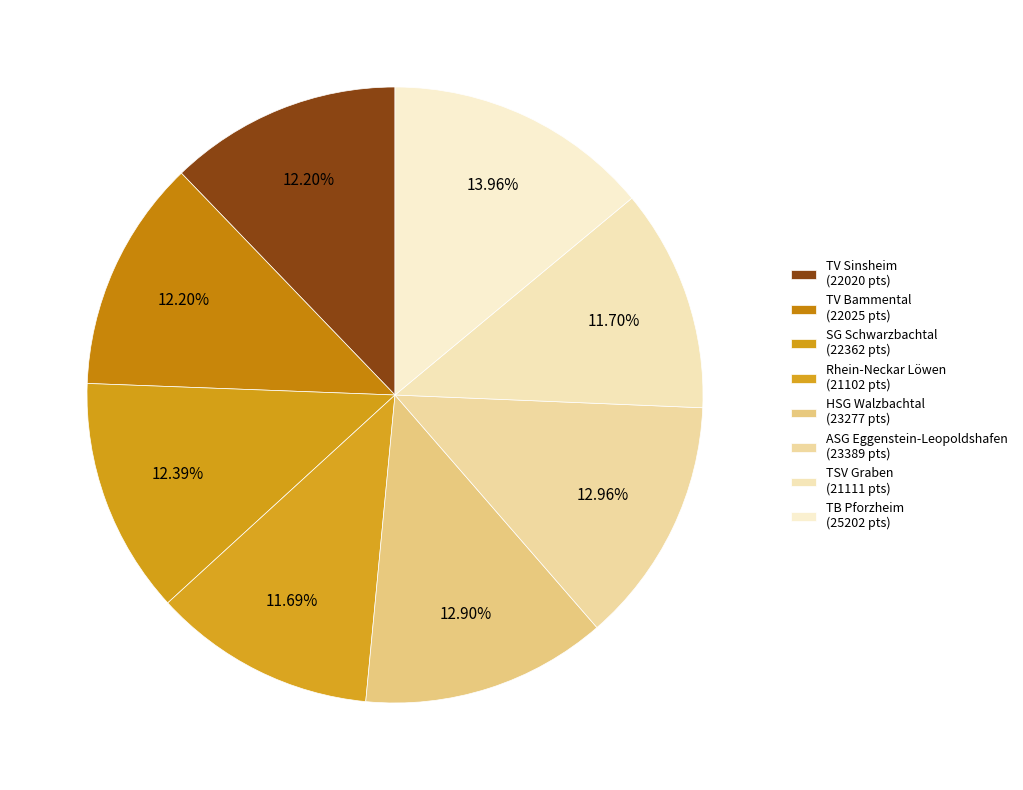

Do TV Sinsheim and TB Pforzheim together represent more than half of the pie?

No